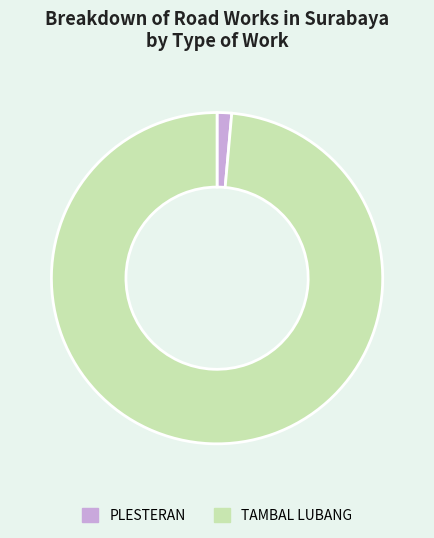

How many segments does this pie chart have?

2